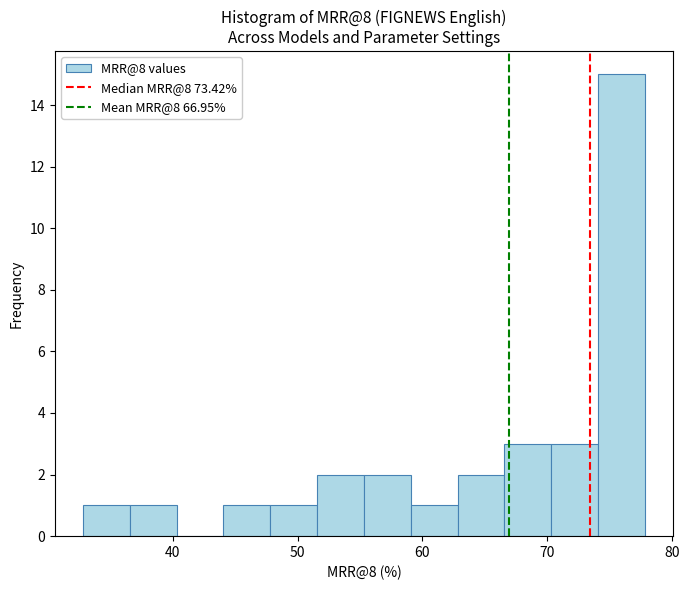

Read against the x-axis, roughly where is the centre of the tallest bar?

76